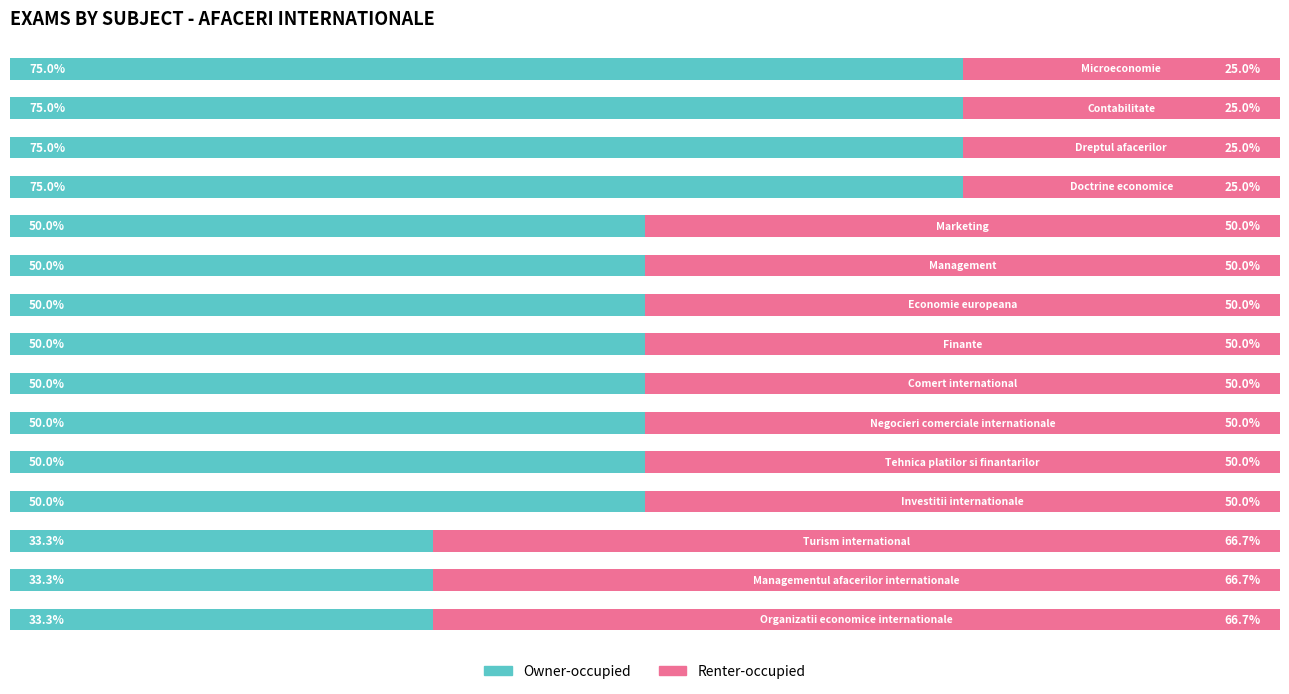

What are all the series names shown in the legend?

Owner-occupied, Renter-occupied